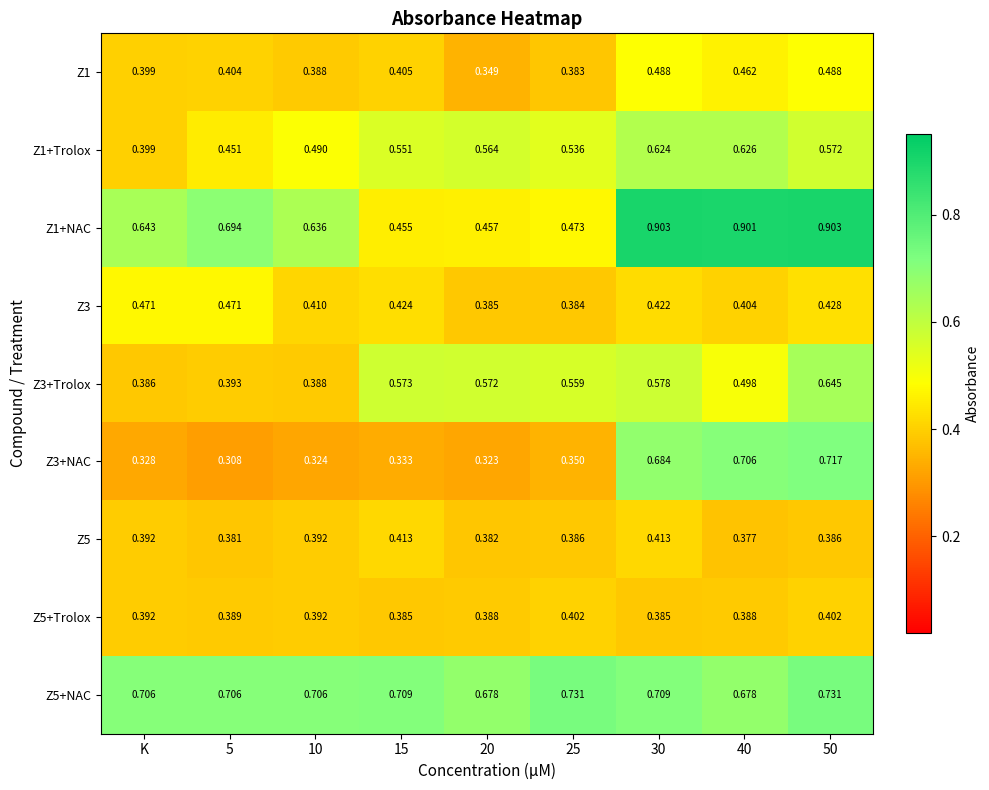

Is the value of Z5+Trolox at 20 greater than the value of Z3+NAC at 15?

Yes